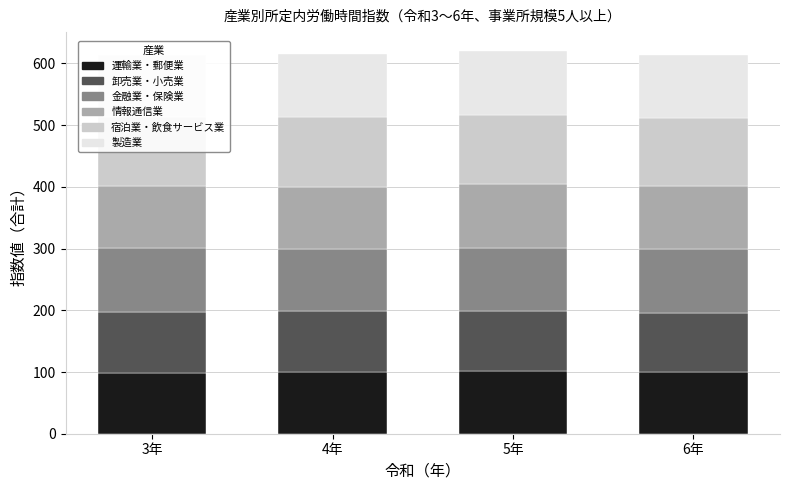

Is it true that 金融業・保険業 equals 156.6 at 4年?

False